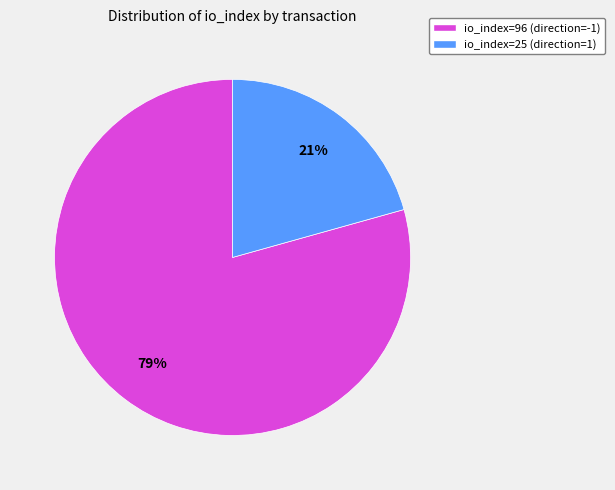

Which slice is the smallest?

io_index=25 (direction=1)